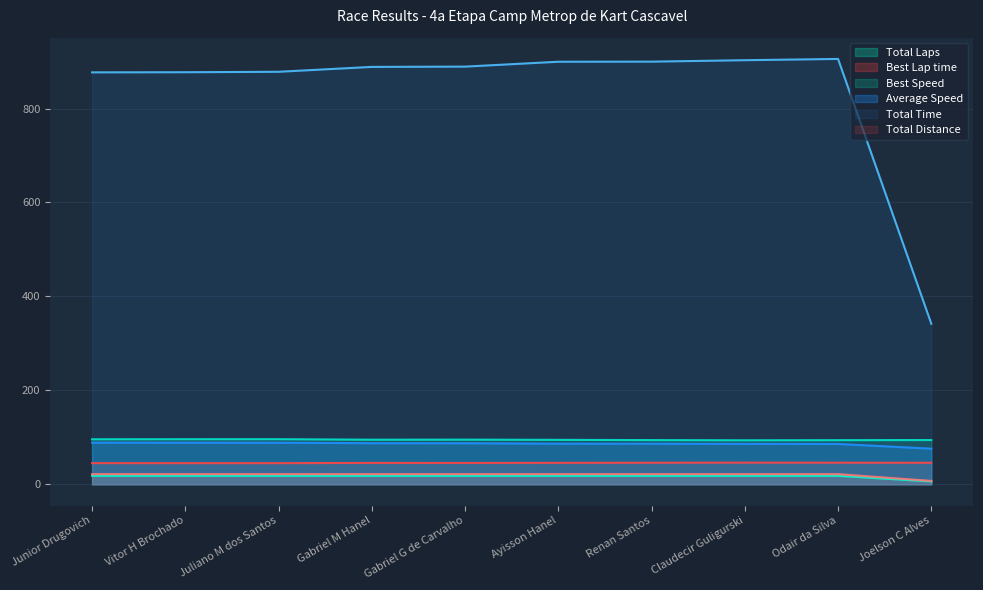

How many interior local peaks does the Best Speed series have?

2